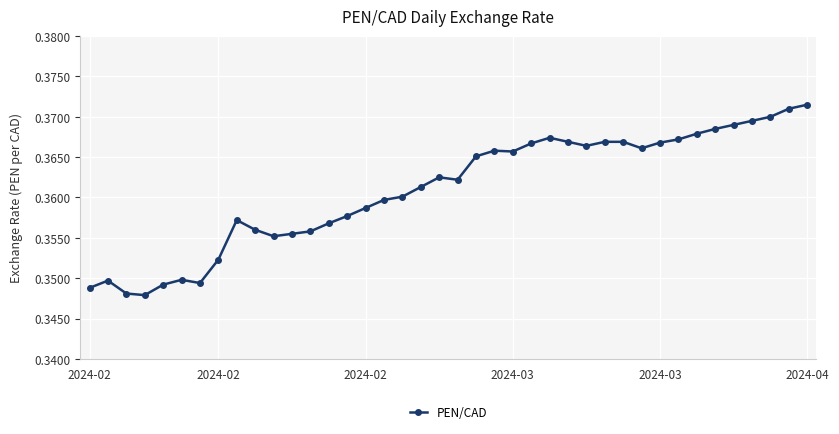

Count the values in the range 0 to 1.

40